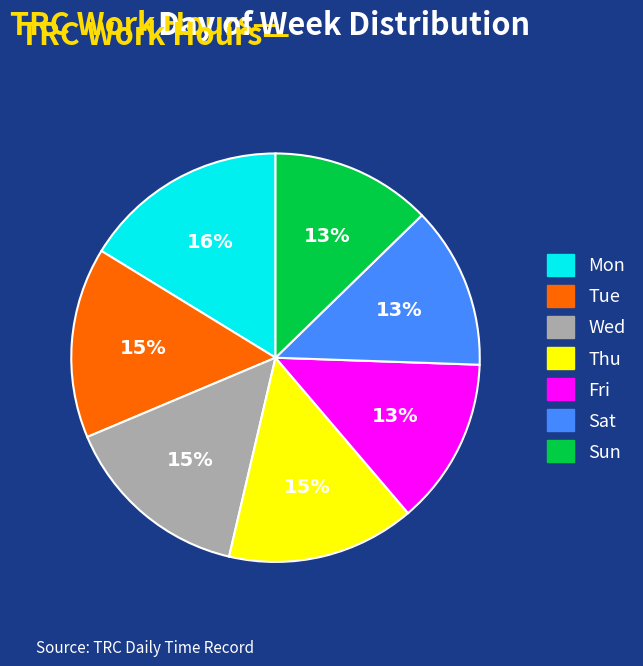

Which slice is the largest?

Mon